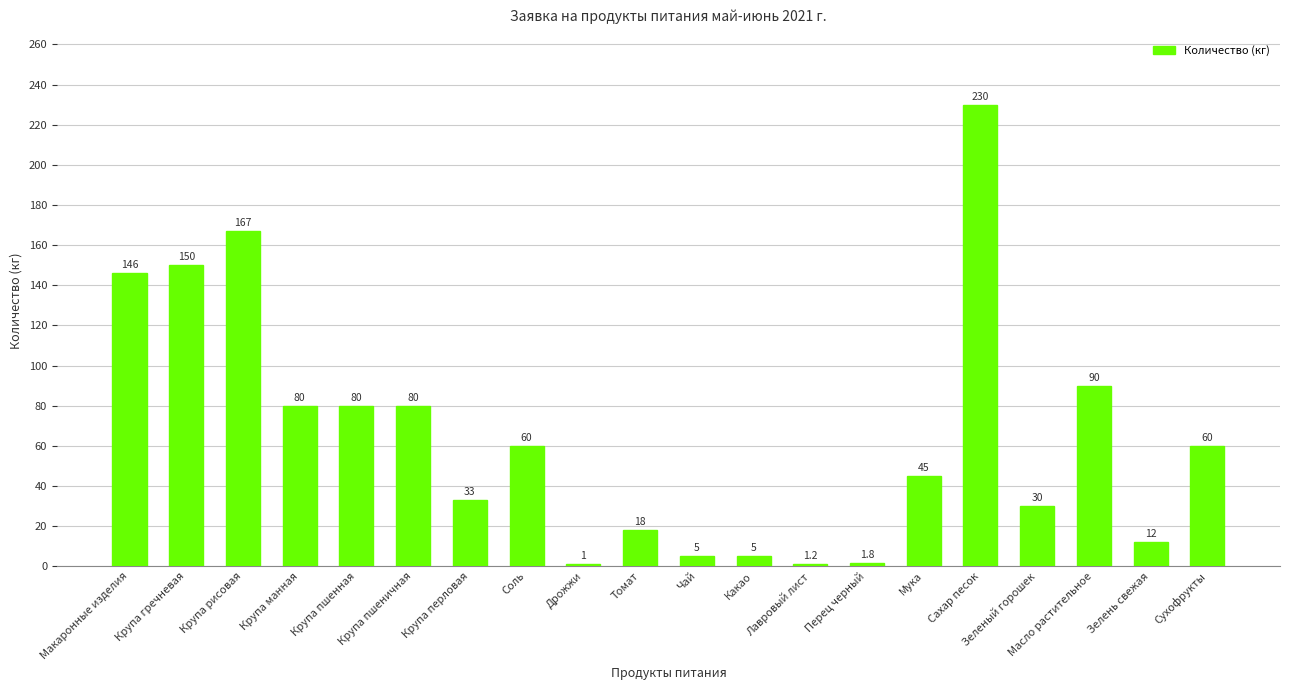

Which has a higher value, Крупа рисовая or Томат?

Крупа рисовая